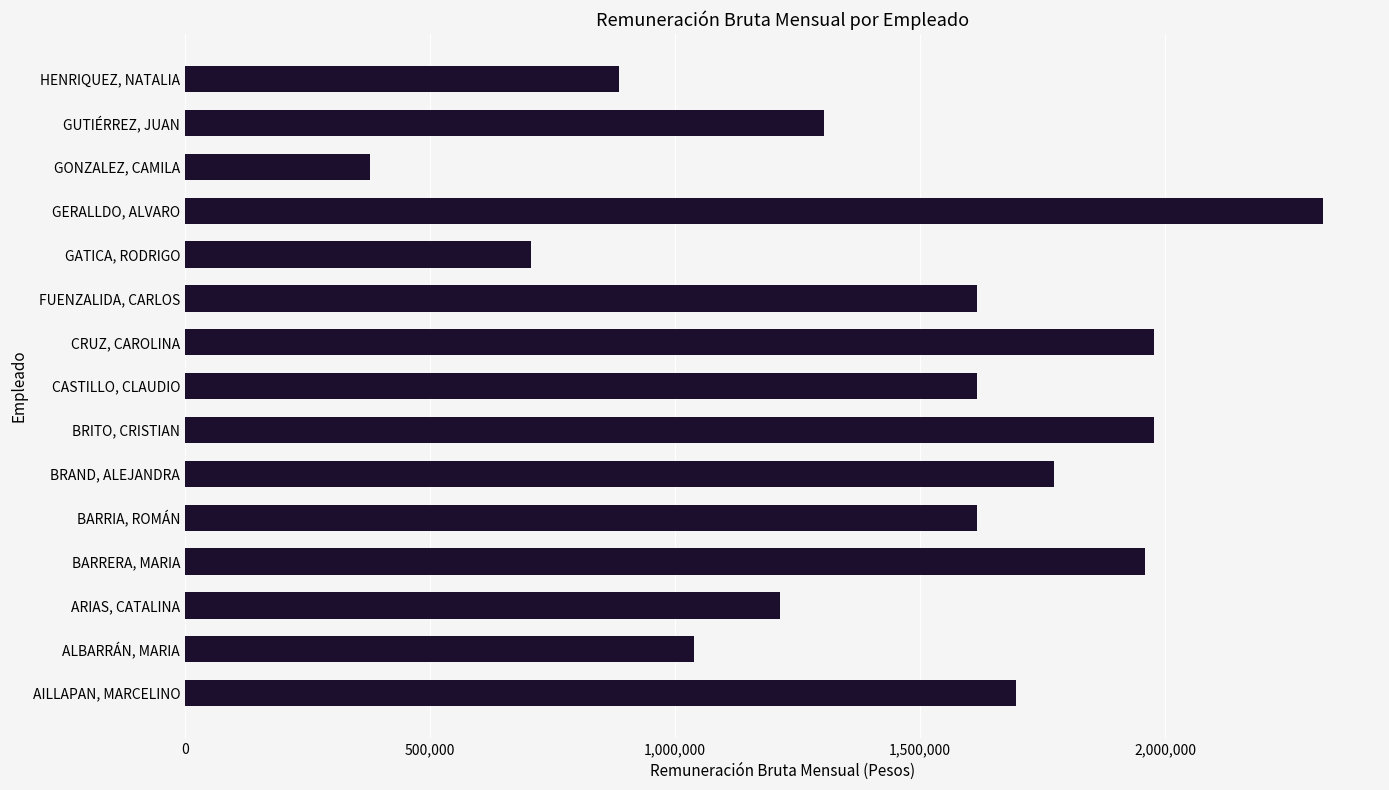

True or false: the data shows 705767 at GATICA, RODRIGO.

True